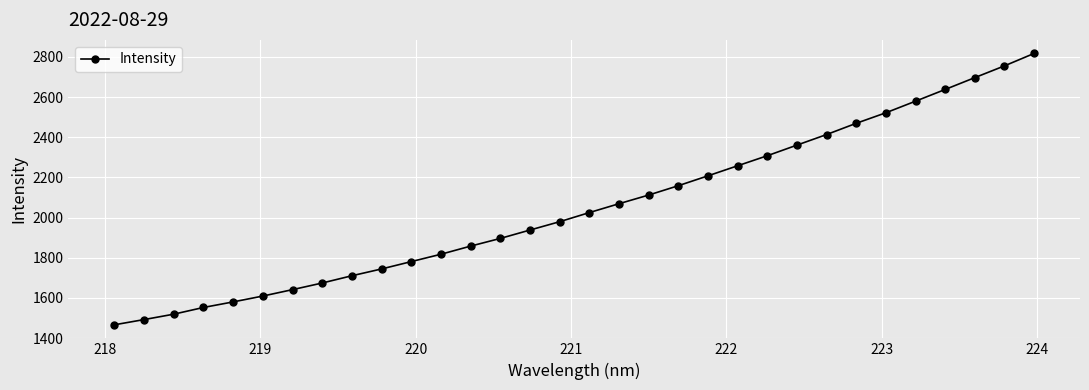

What is the maximum value shown in the chart?

2817.0